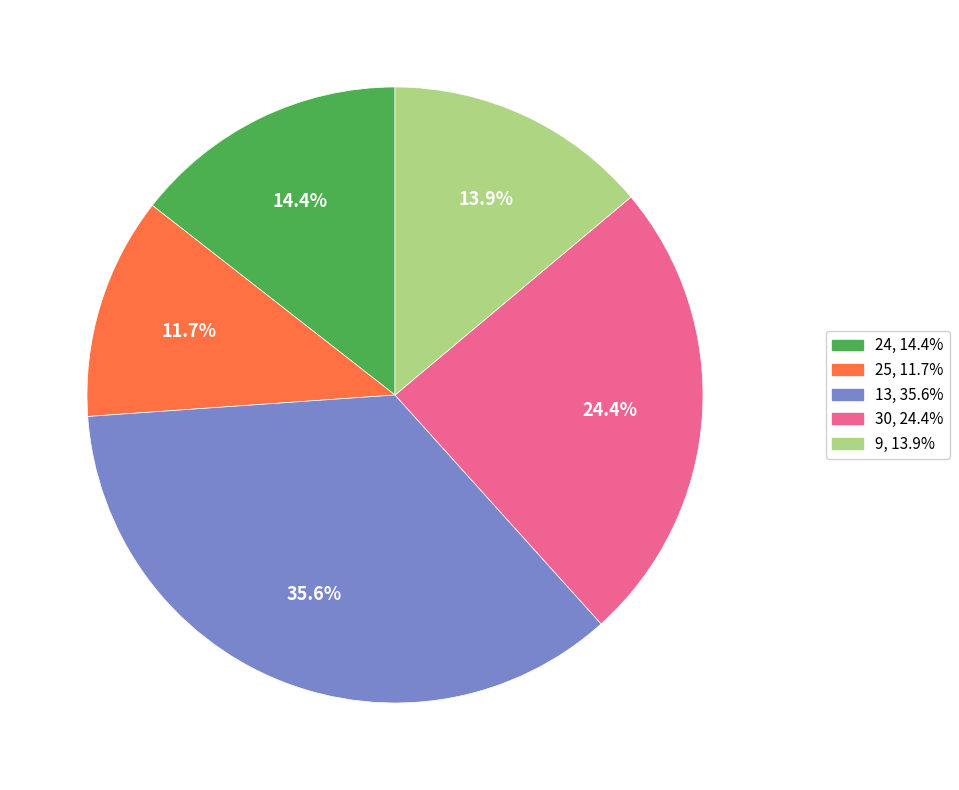

To the nearest percent, what is the average slice percentage?

20%